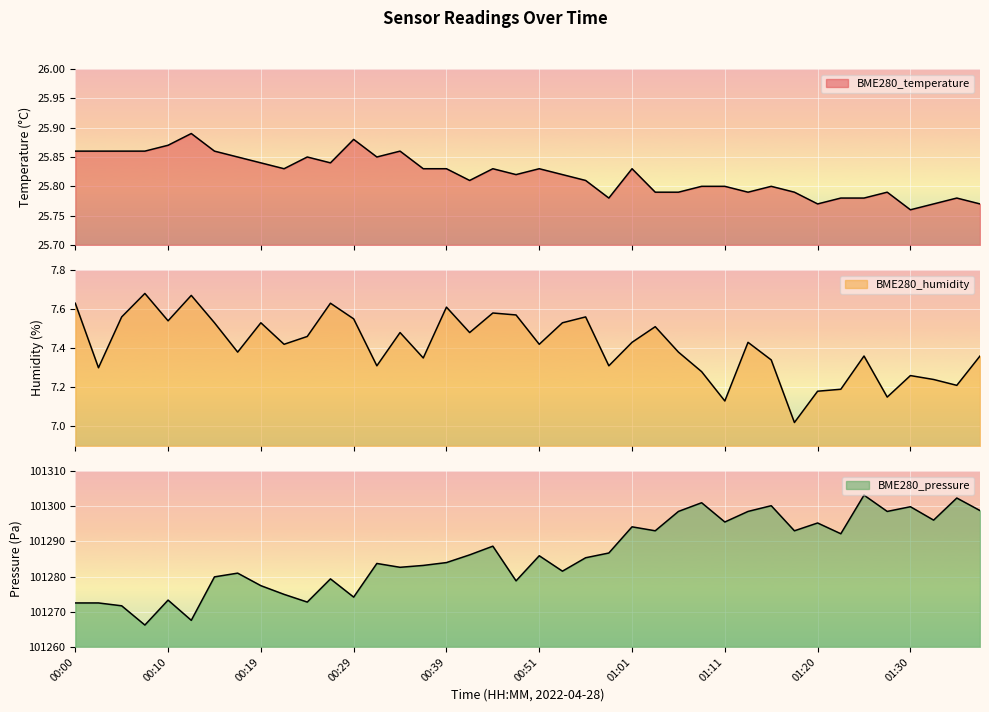

The value of BME280_humidity at 00:44 is 7.6. True or false?

True